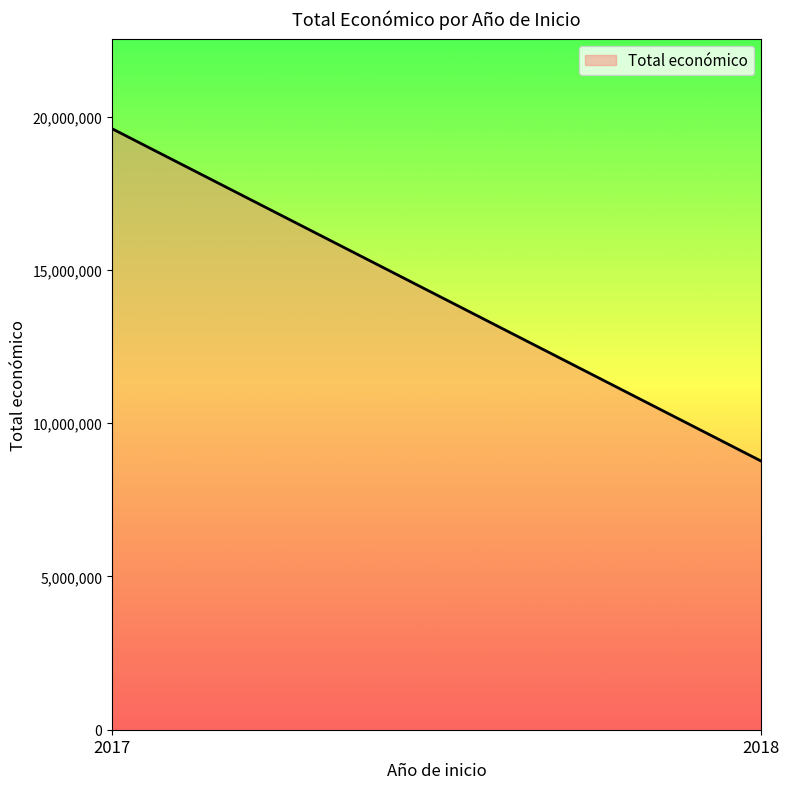

Which has a higher value, 2018 or 2017?

2017